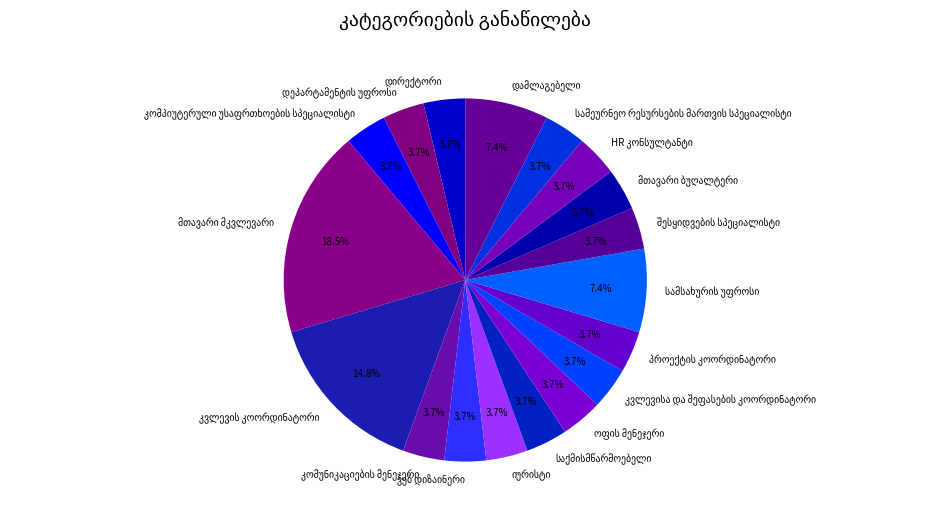

How many slices are in this pie chart?

18